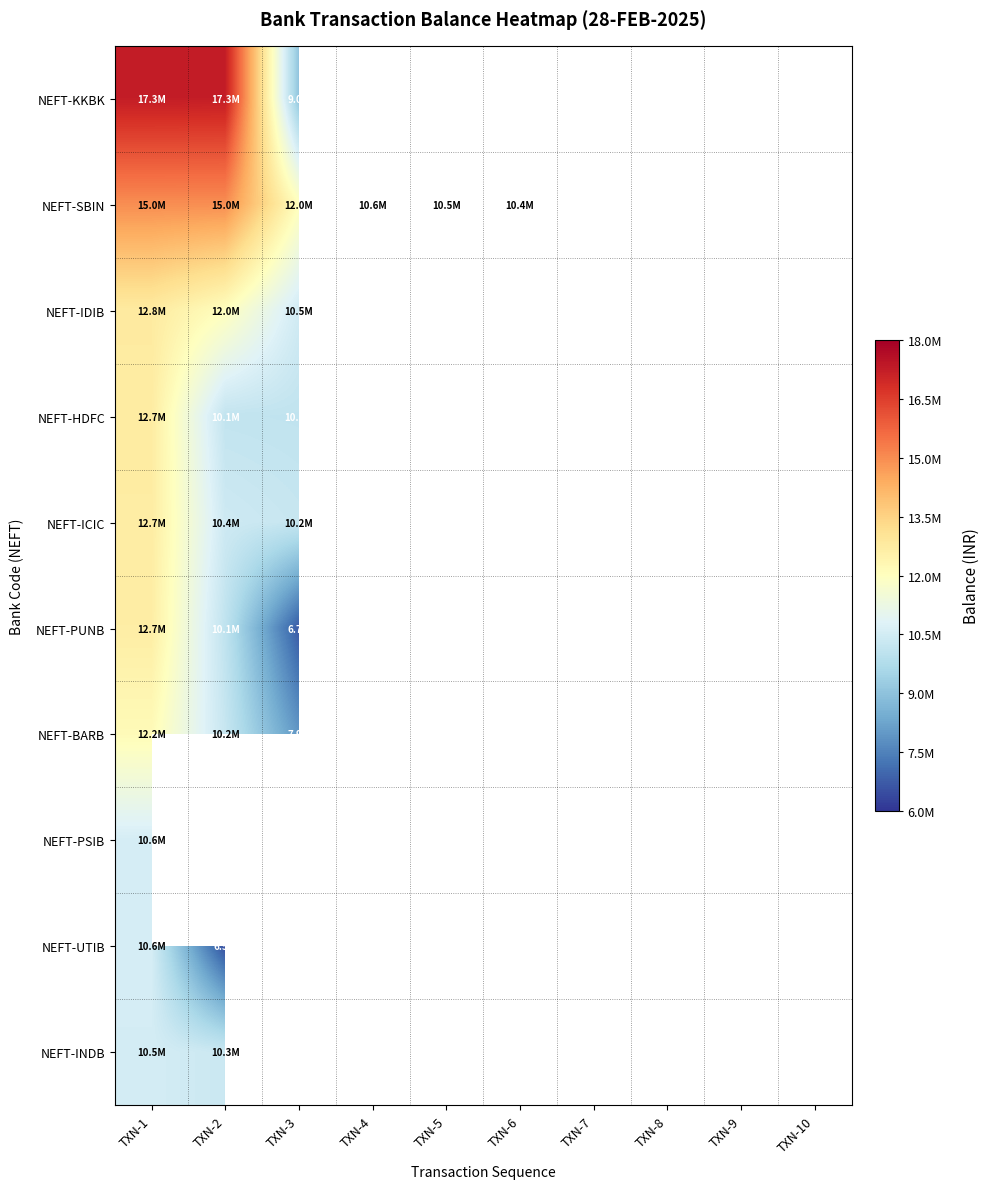

List the series in order of their peak value, highest first.

NEFT-KKBK, NEFT-SBIN, NEFT-IDIB, NEFT-HDFC, NEFT-ICIC, NEFT-PUNB, NEFT-BARB, NEFT-PSIB, NEFT-UTIB, NEFT-INDB